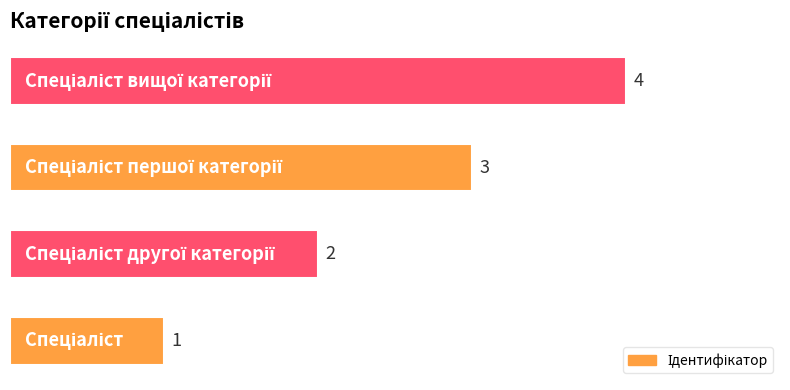

What is the difference between the maximum and minimum values?

3